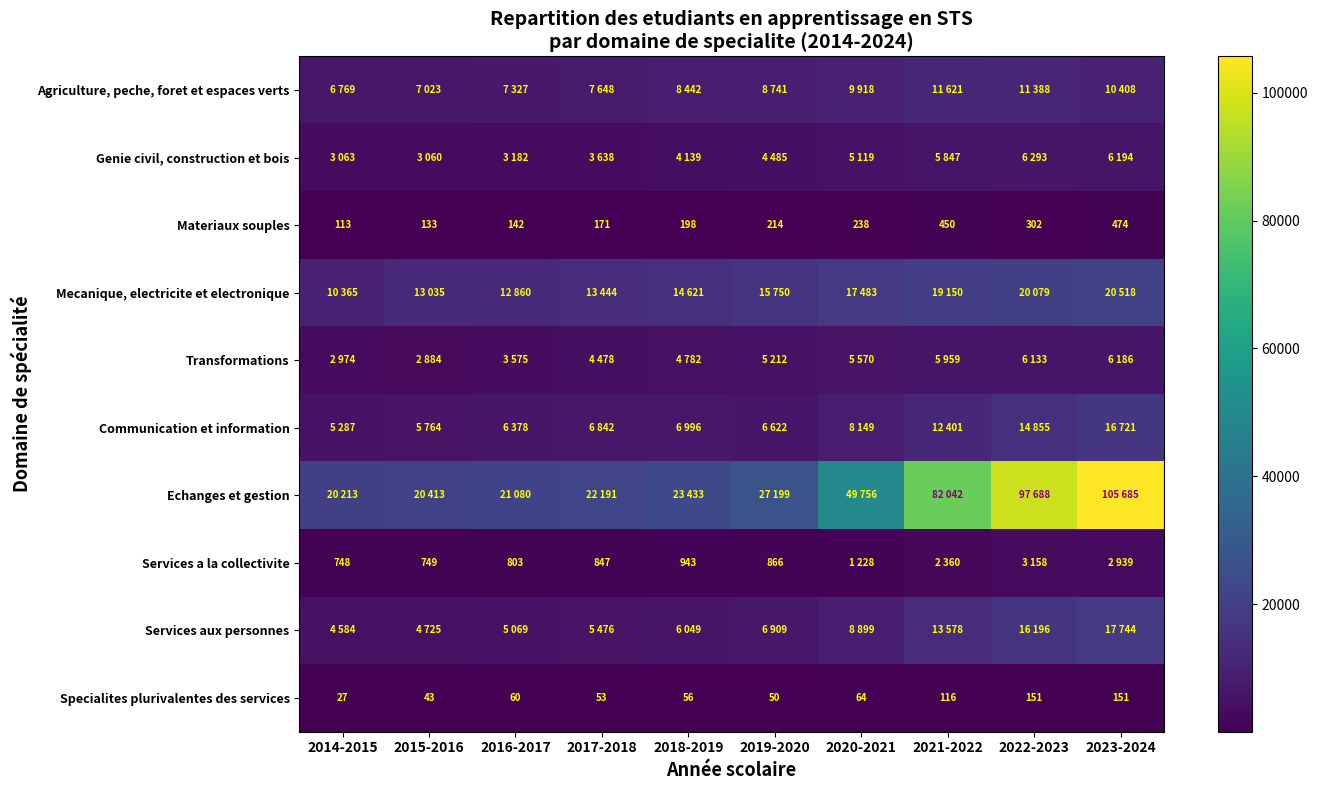

What is the approximate value of Transformations at 2019-2020?

5212